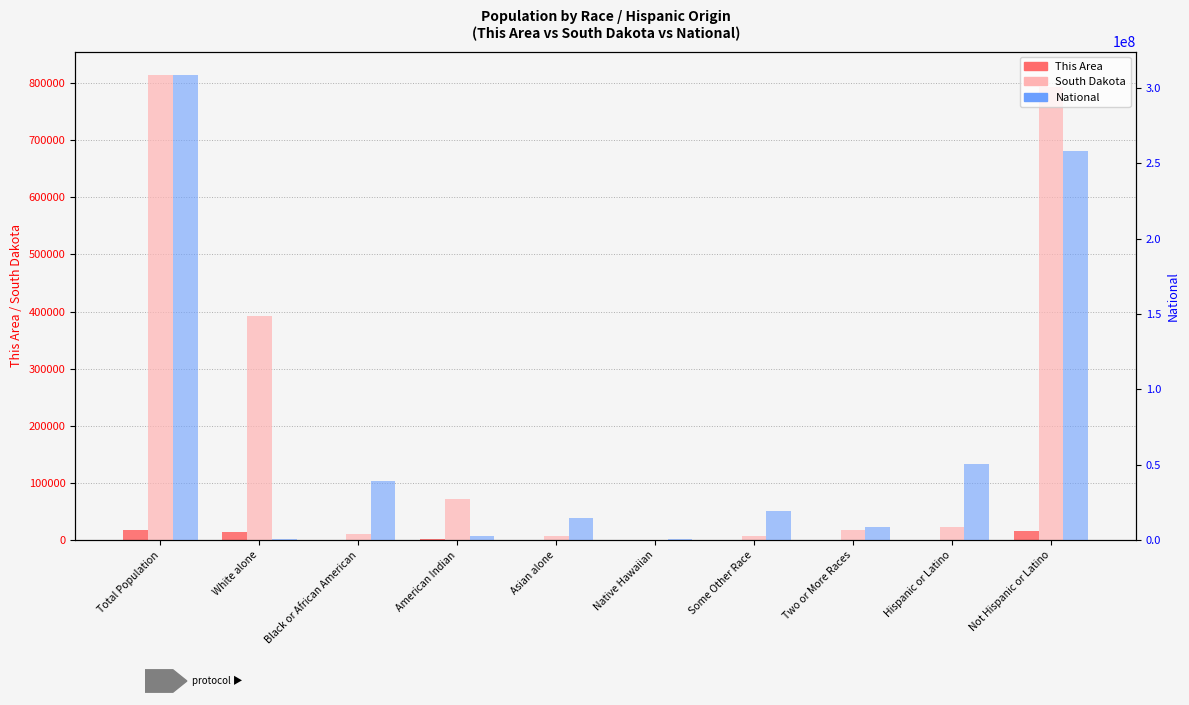

What are all the series names shown in the legend?

This Area, South Dakota, National